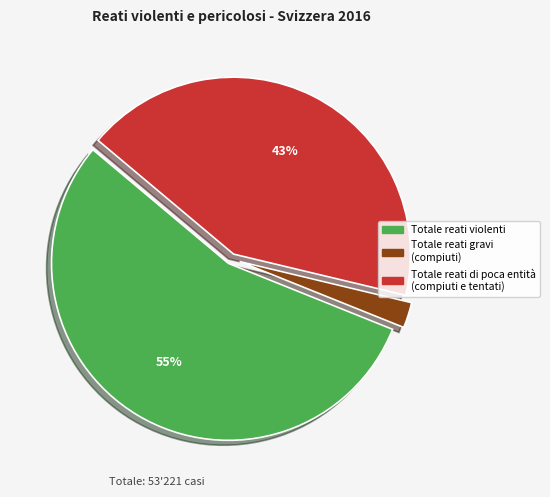

How many segments does this pie chart have?

3